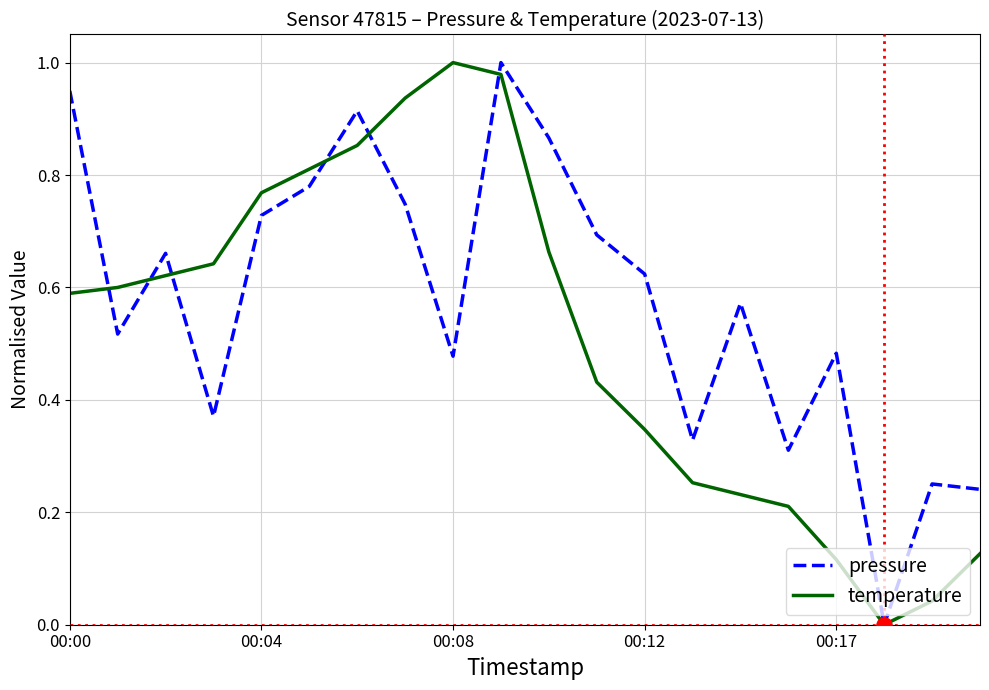

Rank the series by their average value, from highest to lowest.

pressure, temperature